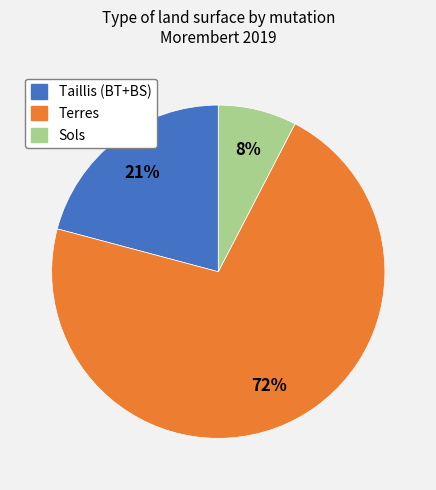

Is there a majority slice in this chart?

Yes